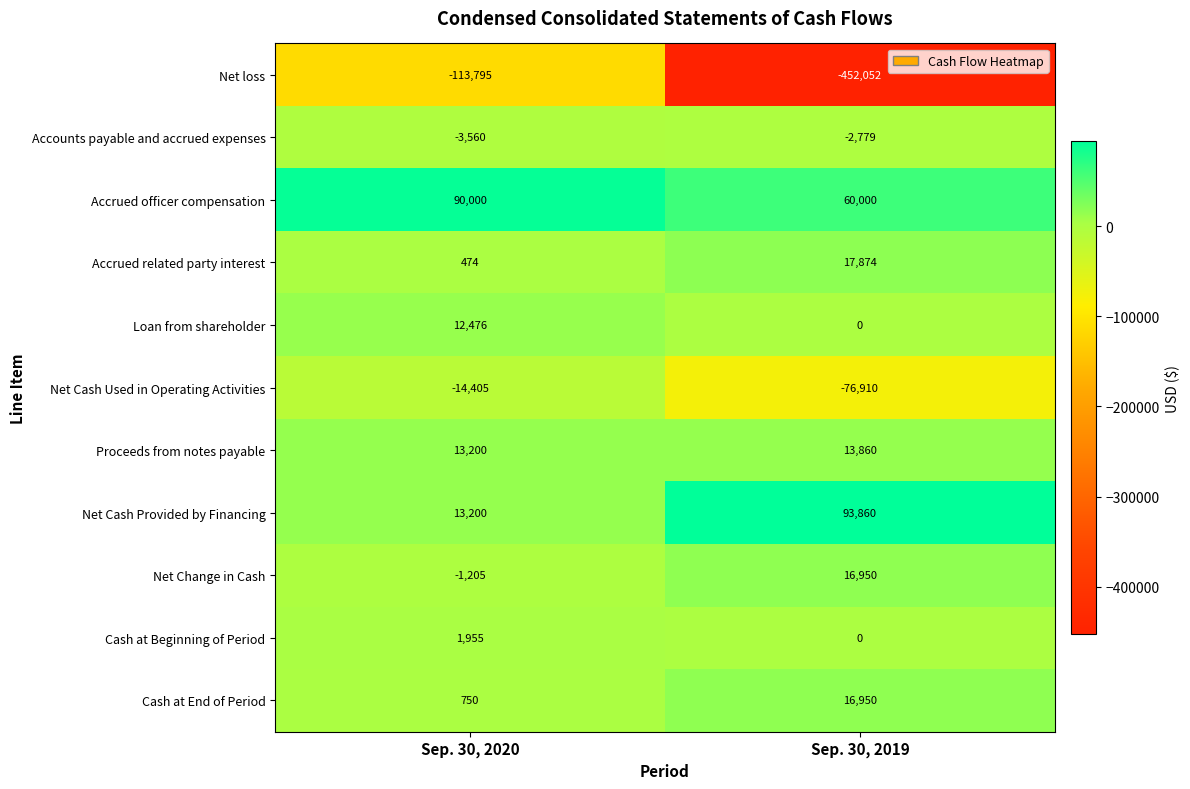

What is the total value across all series at Sep. 30, 2020?

-910